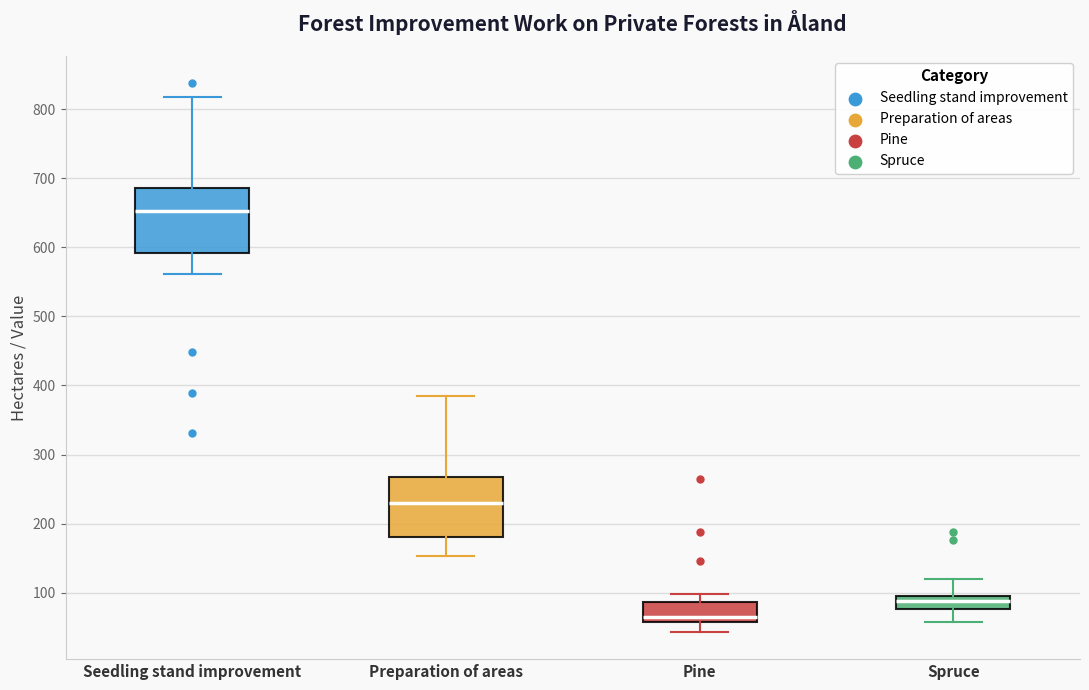

Reading left to right, read every box against the y-axis: the position of its median line, the range the box covers, and the ends of its whiskers. The values are not printed on the chart, so give them approximately, as read against the axis.

Seedling stand improvement: median 650, box 590 to 690, whiskers 560 to 820
Preparation of areas: median 230, box 180 to 270, whiskers 150 to 390
Pine: median 60 (just above the box's lower edge), box 60 to 90, whiskers 40 to 100
Spruce: median 90, box 80 to 100, whiskers 60 to 120